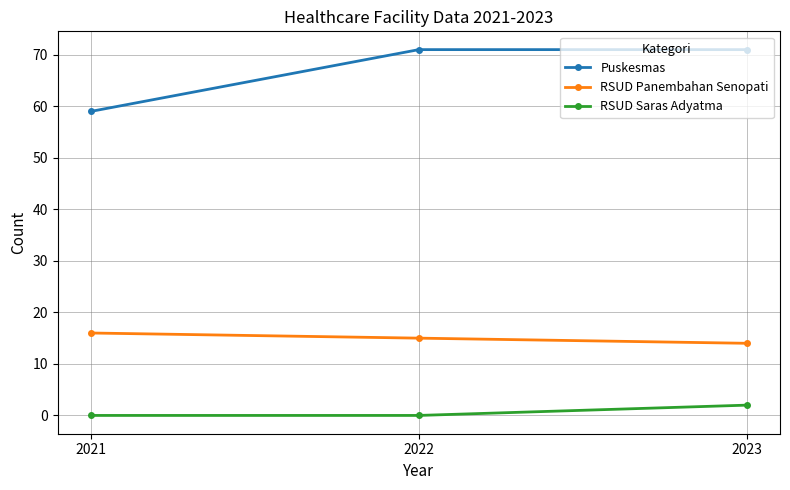

Does the chart display data point markers on the line(s)?

Yes